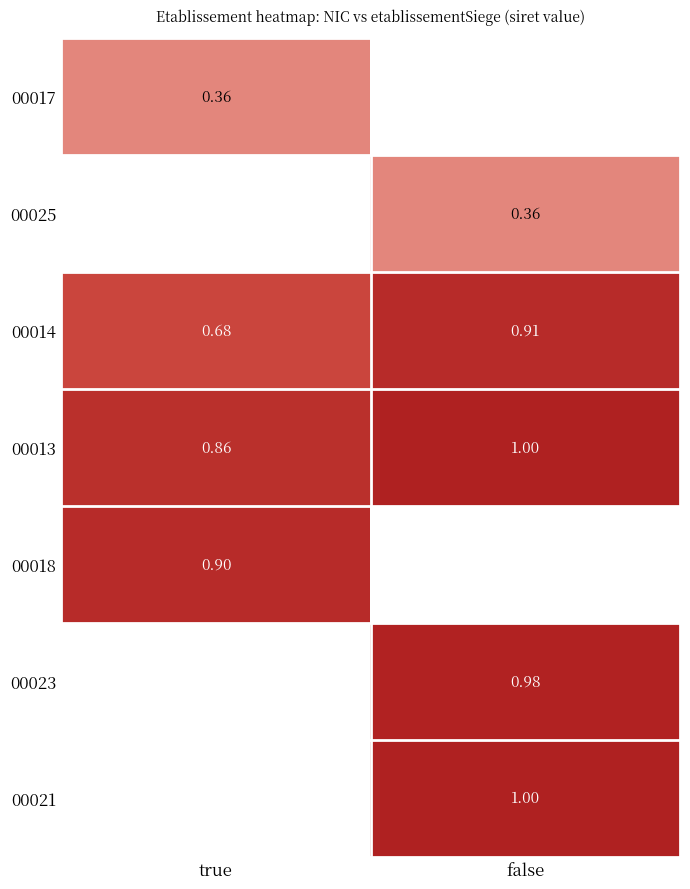

Read the 00023 value at false.

1.0